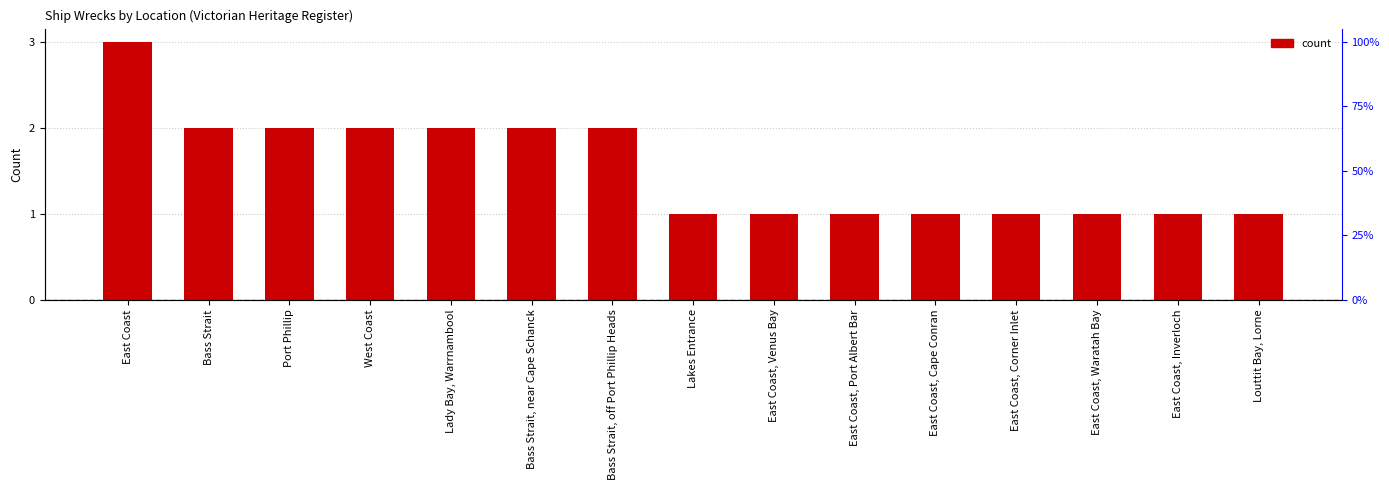

How many values are between 1 and 2?

14